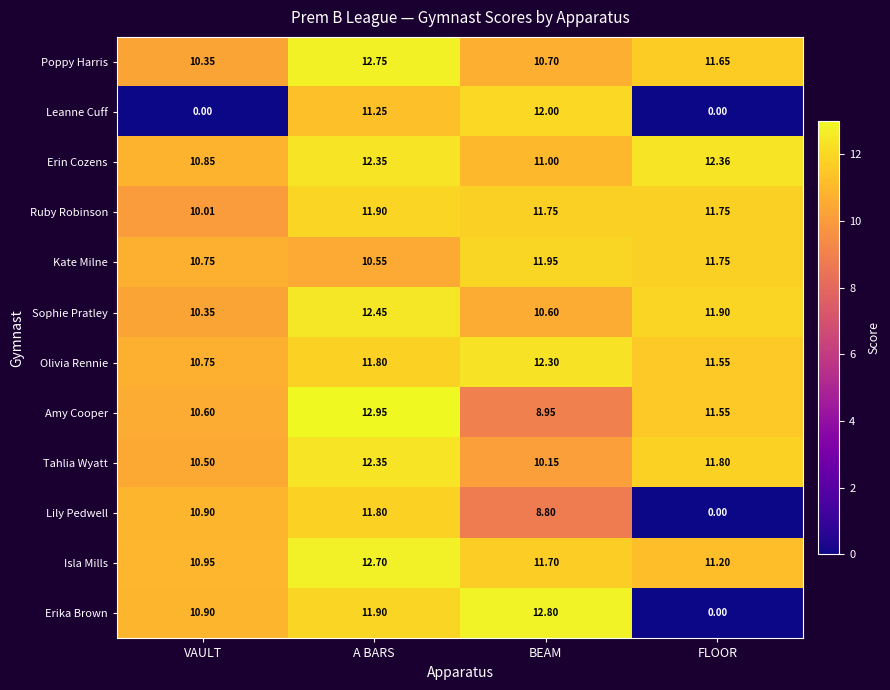

Rank the series at BEAM from highest to lowest value.

Erika Brown, Olivia Rennie, Leanne Cuff, Kate Milne, Ruby Robinson, Isla Mills, Erin Cozens, Poppy Harris, Sophie Pratley, Tahlia Wyatt, Amy Cooper, Lily Pedwell